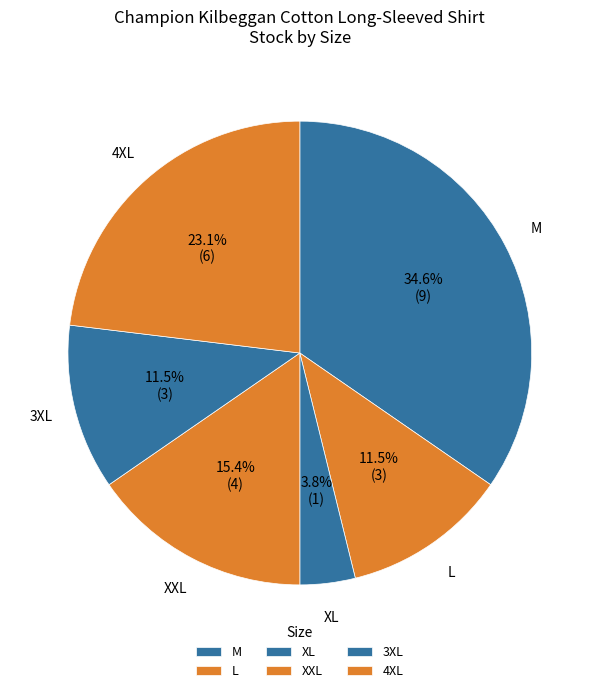

True or false: 3XL accounts for 1% of the total.

False